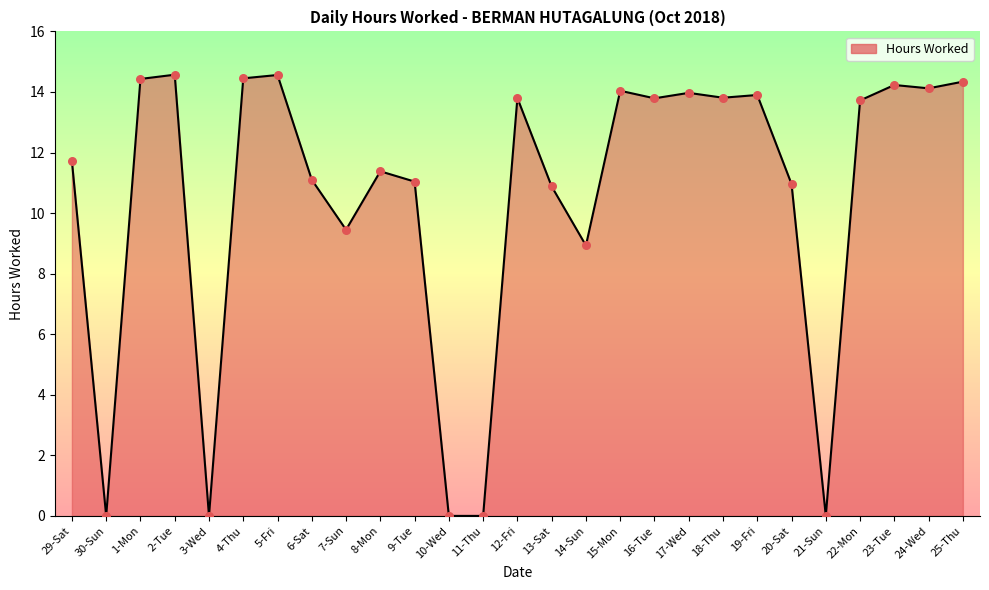

What is the change in value from 3-Wed to 22-Mon?

+13.7